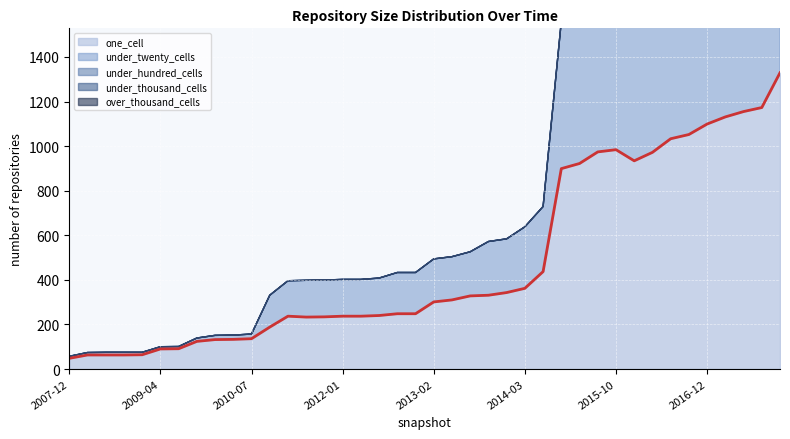

What position from the right is 2015-01?

13